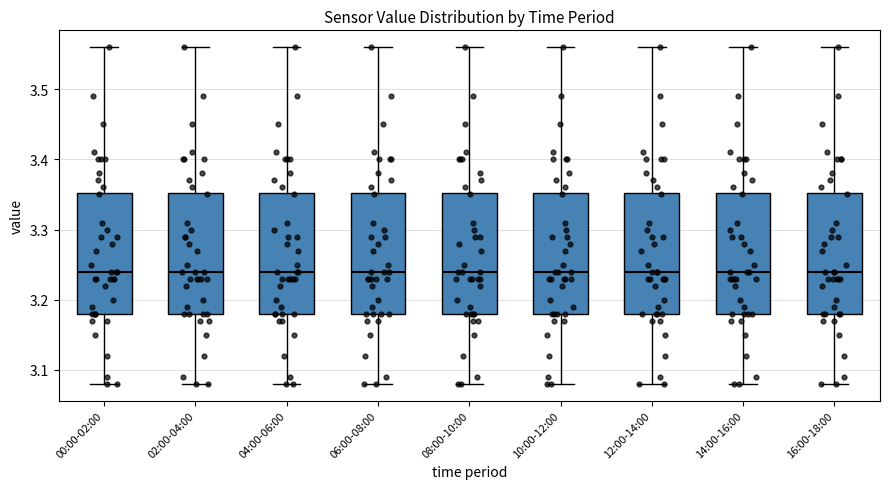

Reading left to right, read every box against the y-axis: the position of its median line, the range the box covers, and the ends of its whiskers. The values are not printed on the chart, so give them approximately, as read against the axis.

00:00-02:00: median 3.24, box 3.18 to 3.35, whiskers 3.08 to 3.56
02:00-04:00: median 3.24, box 3.18 to 3.35, whiskers 3.08 to 3.56
04:00-06:00: median 3.24, box 3.18 to 3.35, whiskers 3.08 to 3.56
06:00-08:00: median 3.24, box 3.18 to 3.35, whiskers 3.08 to 3.56
08:00-10:00: median 3.24, box 3.18 to 3.35, whiskers 3.08 to 3.56
10:00-12:00: median 3.24, box 3.18 to 3.35, whiskers 3.08 to 3.56
12:00-14:00: median 3.24, box 3.18 to 3.35, whiskers 3.08 to 3.56
14:00-16:00: median 3.24, box 3.18 to 3.35, whiskers 3.08 to 3.56
16:00-18:00: median 3.24, box 3.18 to 3.35, whiskers 3.08 to 3.56